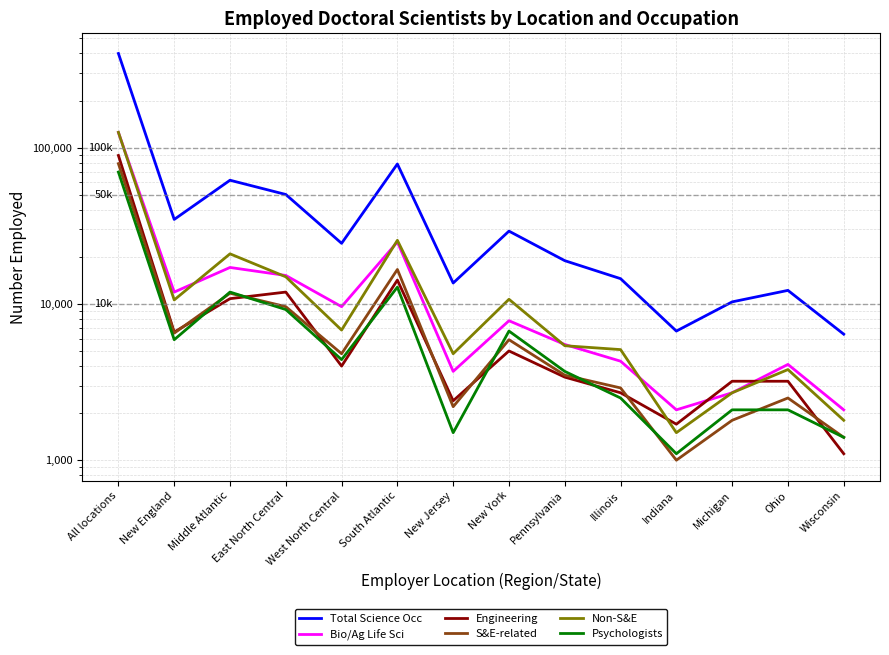

What are all the series names shown in the legend?

Total Science Occ, Bio/Ag Life Sci, Engineering, S&E-related, Non-S&E, Psychologists